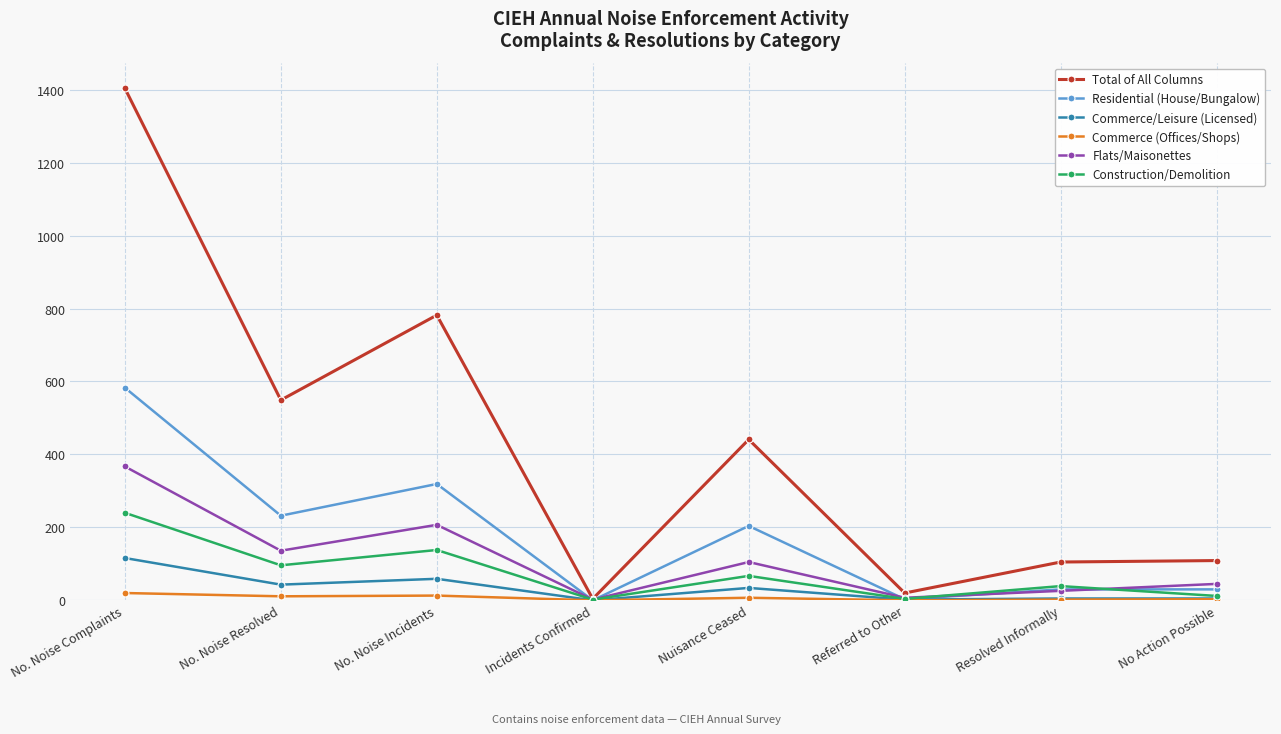

What is the average value of the Total of All Columns series?

427